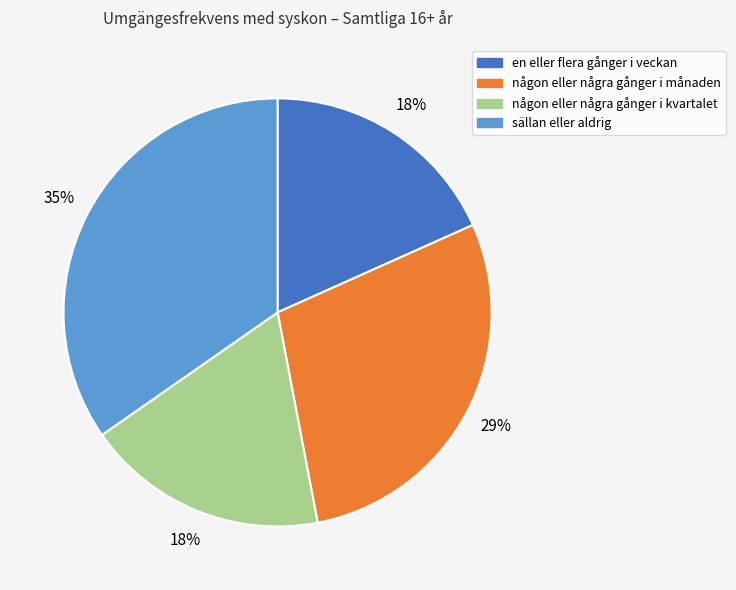

To the nearest percent, what is the average slice percentage?

25%